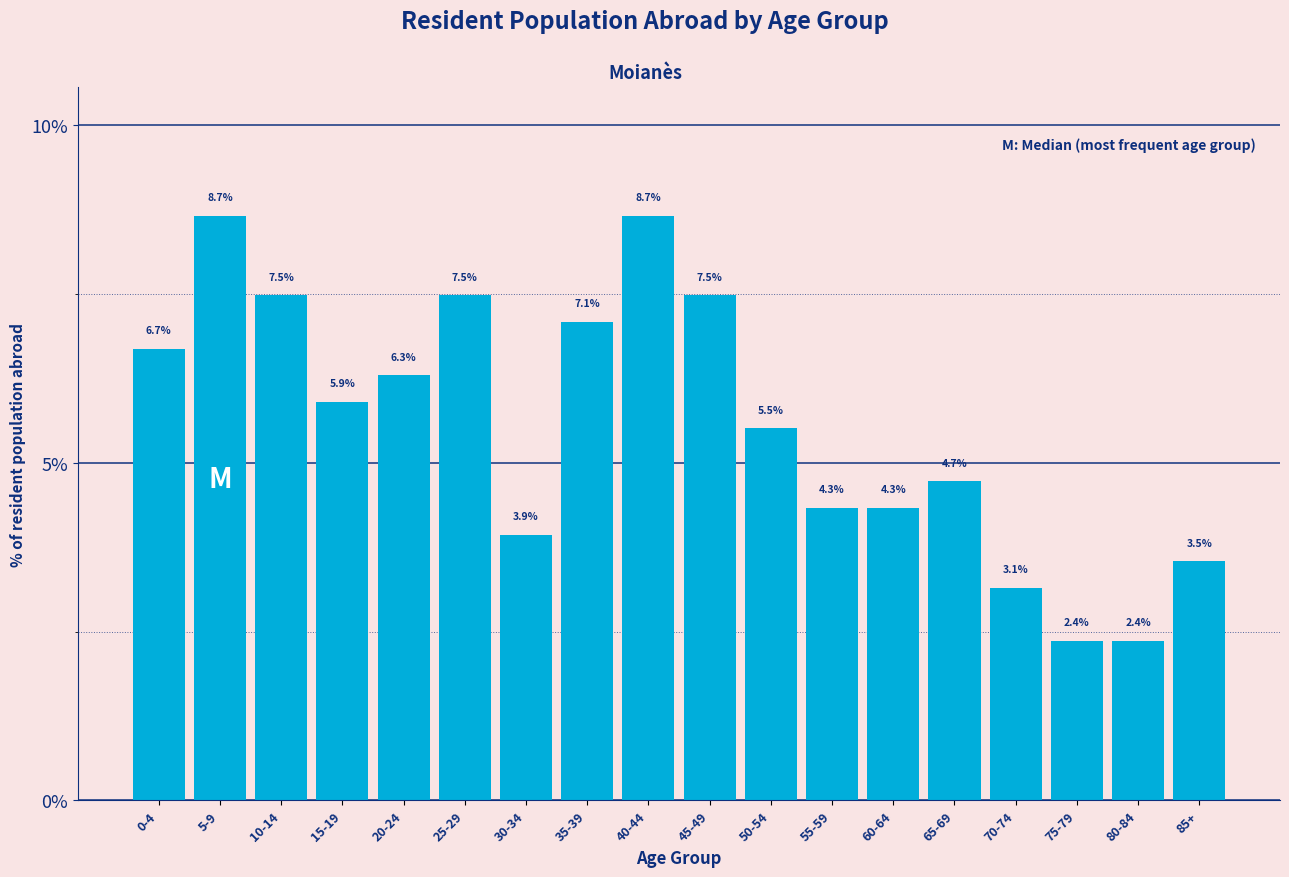

Reading left to right, transcribe all the data shown in this chart.

0-4=6.7	5-9=8.7	10-14=7.5	15-19=5.9	20-24=6.3	25-29=7.5	30-34=3.9	35-39=7.1	40-44=8.7	45-49=7.5	50-54=5.5	55-59=4.3	60-64=4.3	65-69=4.7	70-74=3.1	75-79=2.4	80-84=2.4	85+=3.5